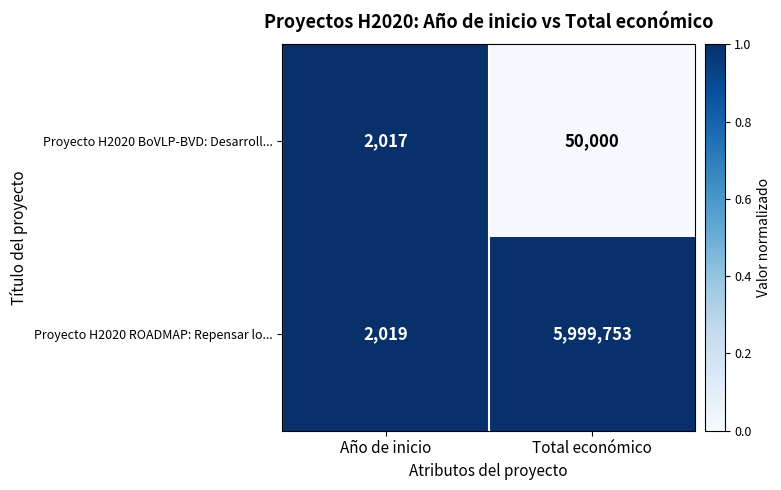

How many categories are shown in the chart?

2